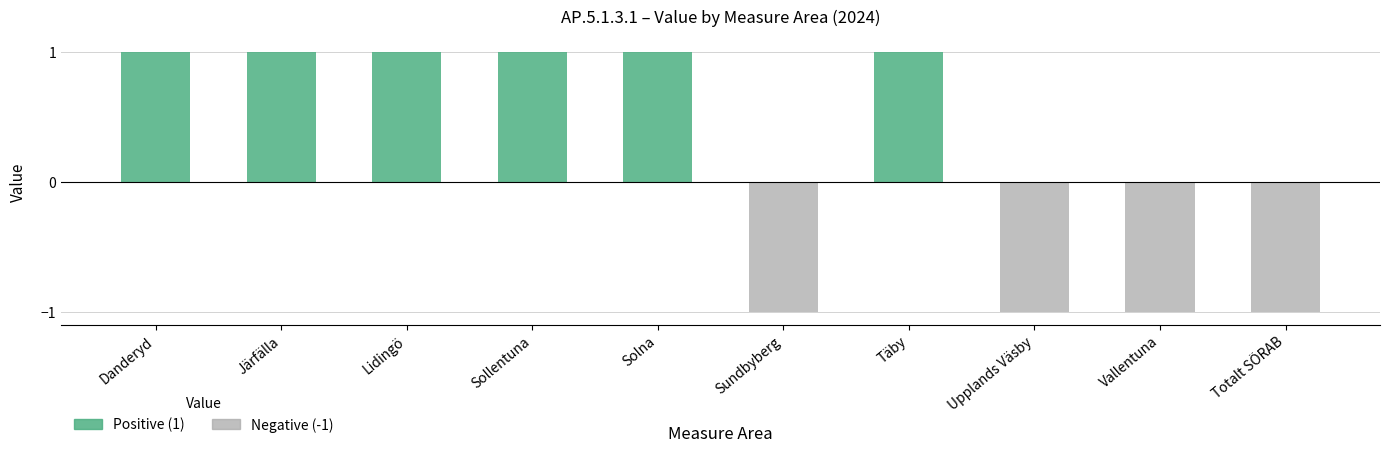

What is the greatest value displayed?

1